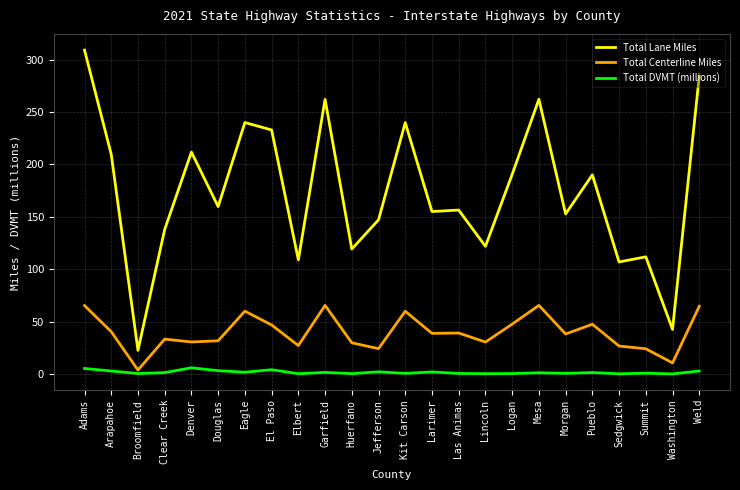

What is the difference between the Total Centerline Miles values at Mesa and Eagle?

5.5